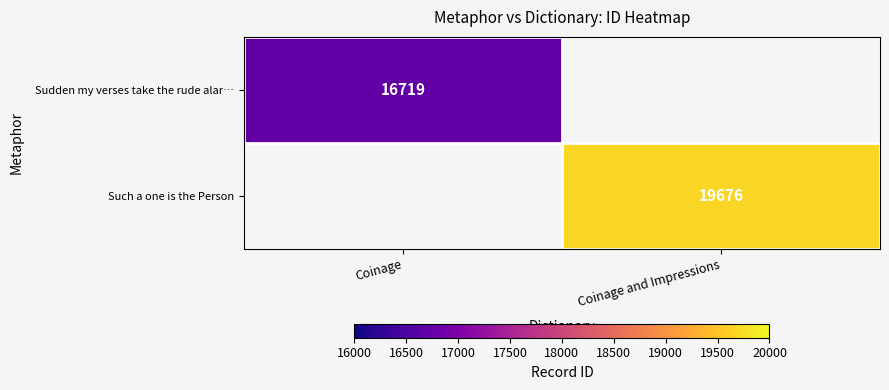

Which label corresponds to the largest value in the chart?

Coinage and Impressions